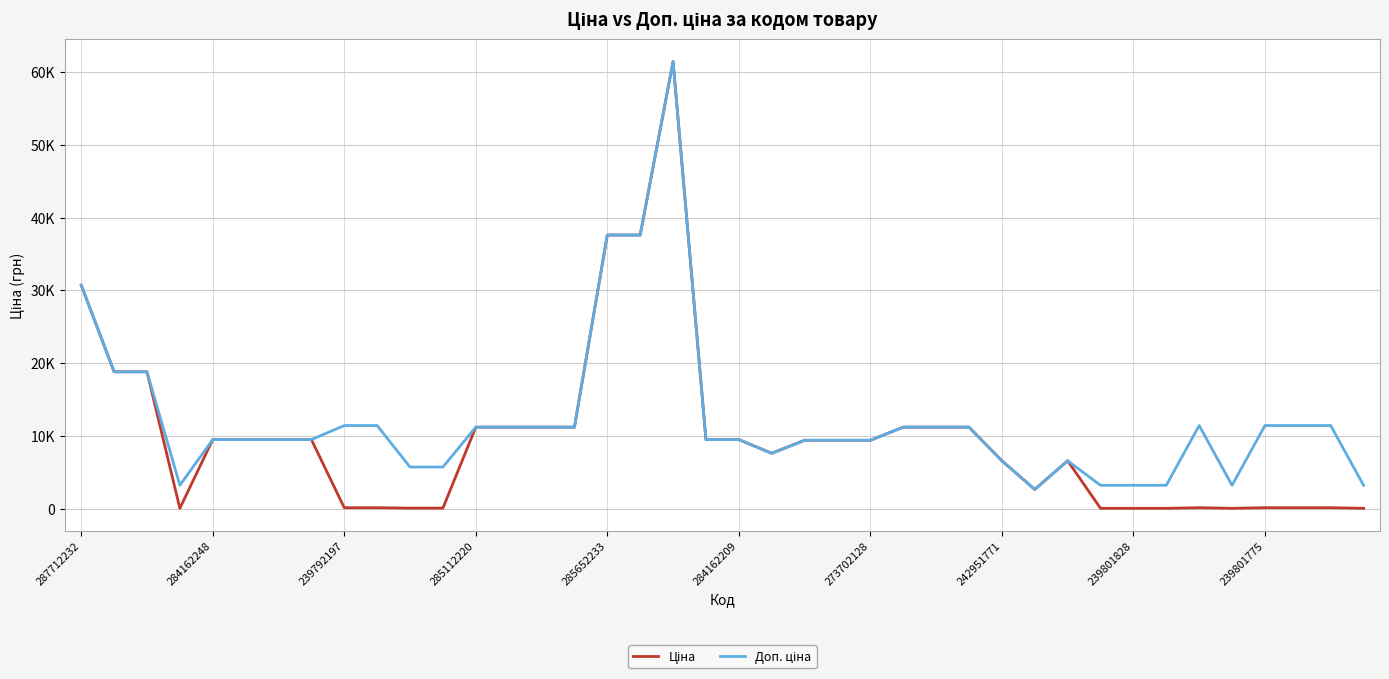

Which series has the largest total across all categories?

Доп. ціна